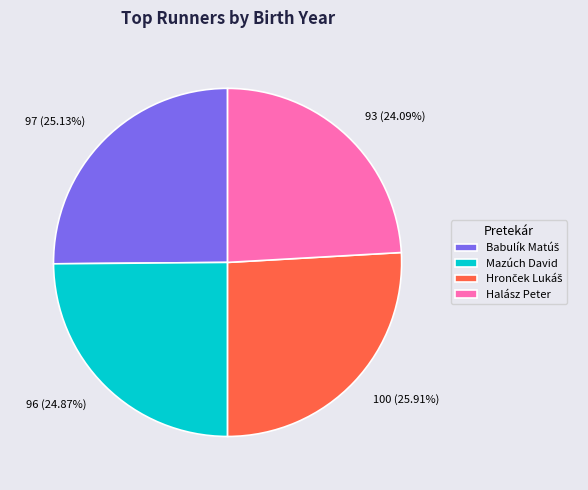

How many slices are in this pie chart?

4